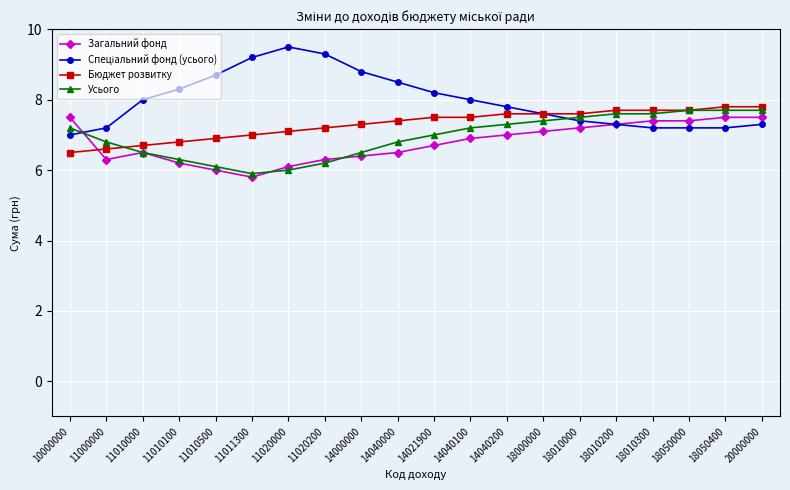

What is the highest value of the Бюджет розвитку series?

7.8